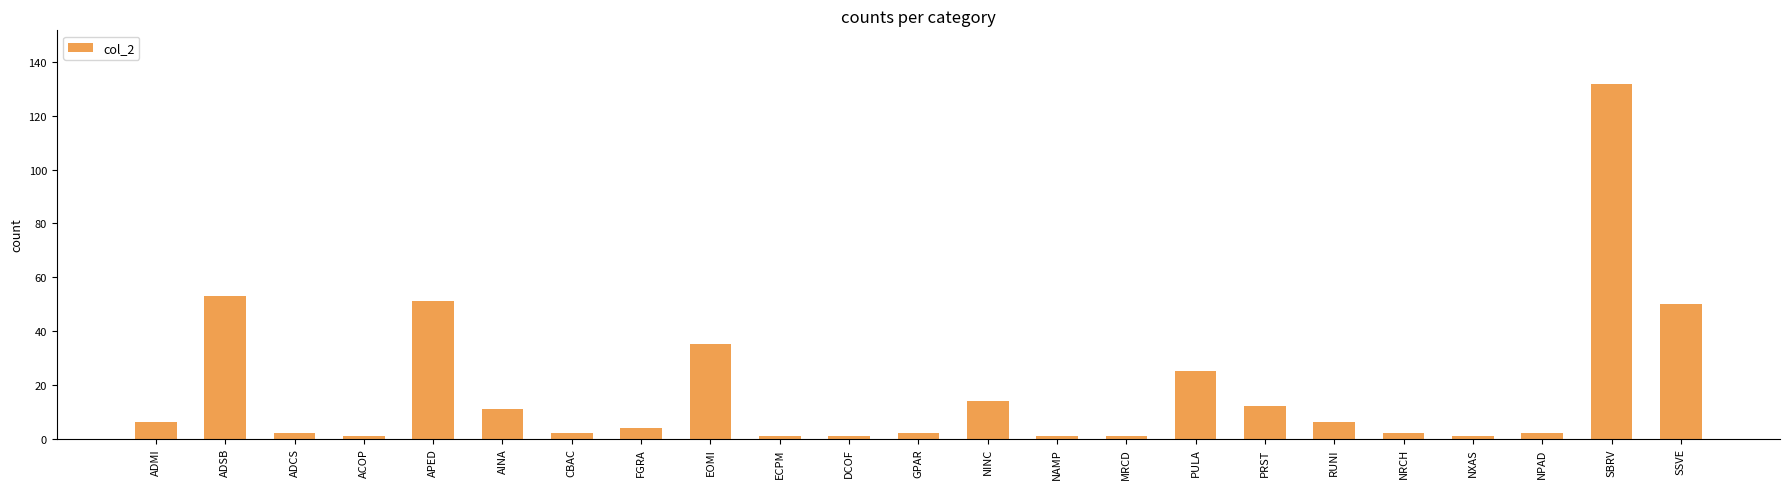

What is the label of the 18th bar from the left?

RUNI